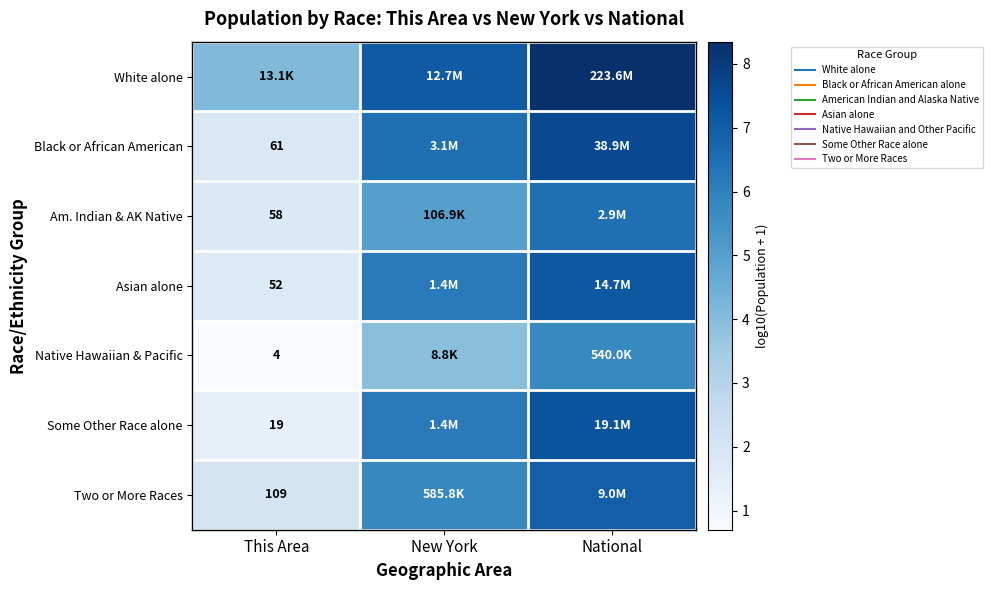

What is the difference between the Two or More Races values at This Area and New York?

3.7